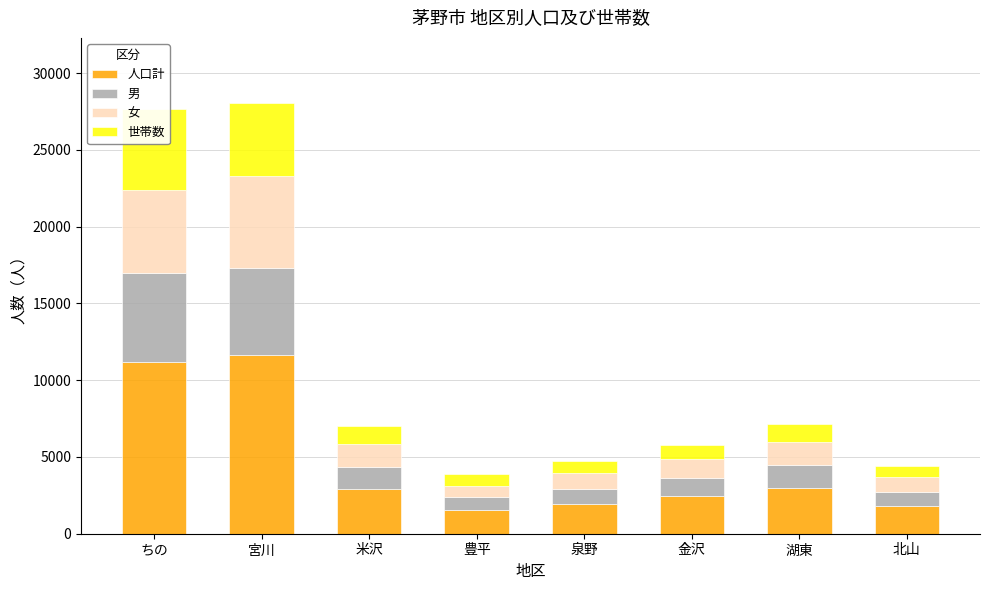

Rank the series at 湖東 from highest to lowest value.

人口計, 女, 男, 世帯数